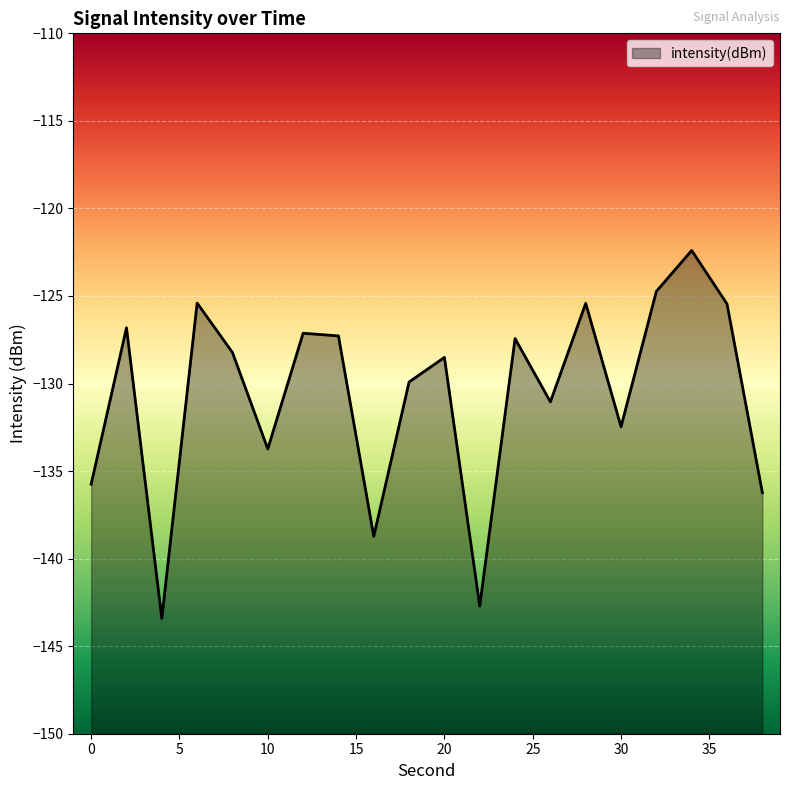

Is it true that the value at 14 is -127.3?

True